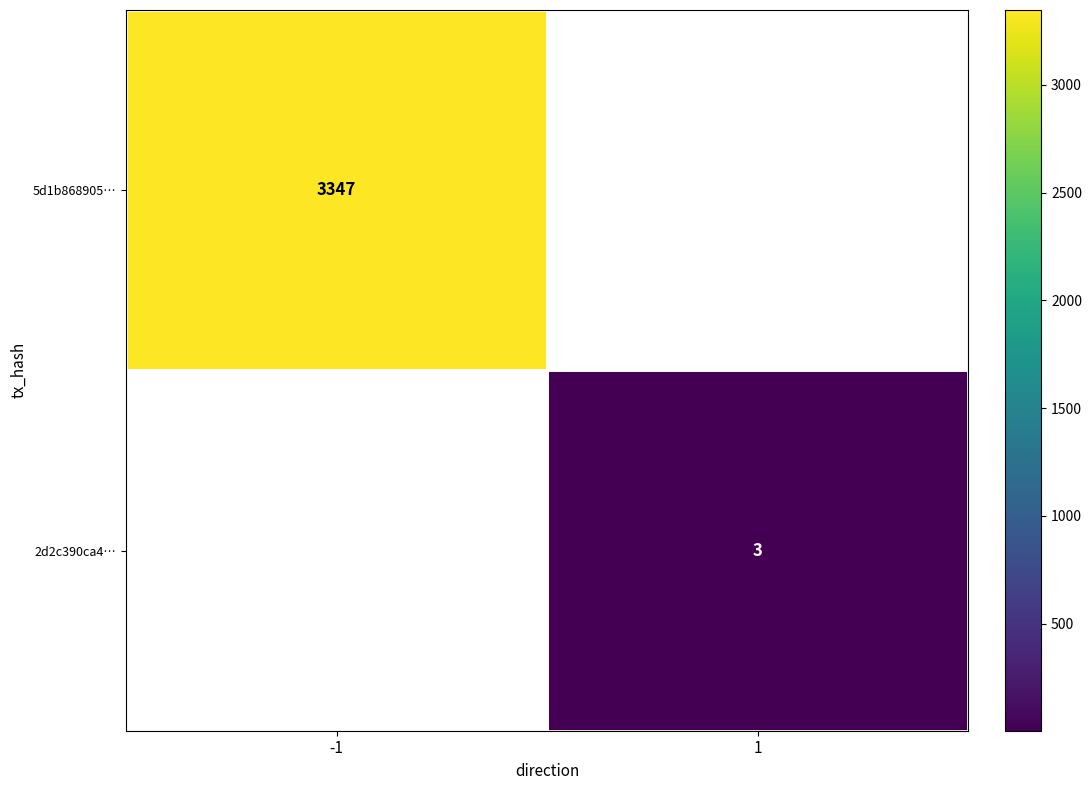

Is the value of 5d1b868905… at -1 greater than the value of 2d2c390ca4… at 1?

Yes